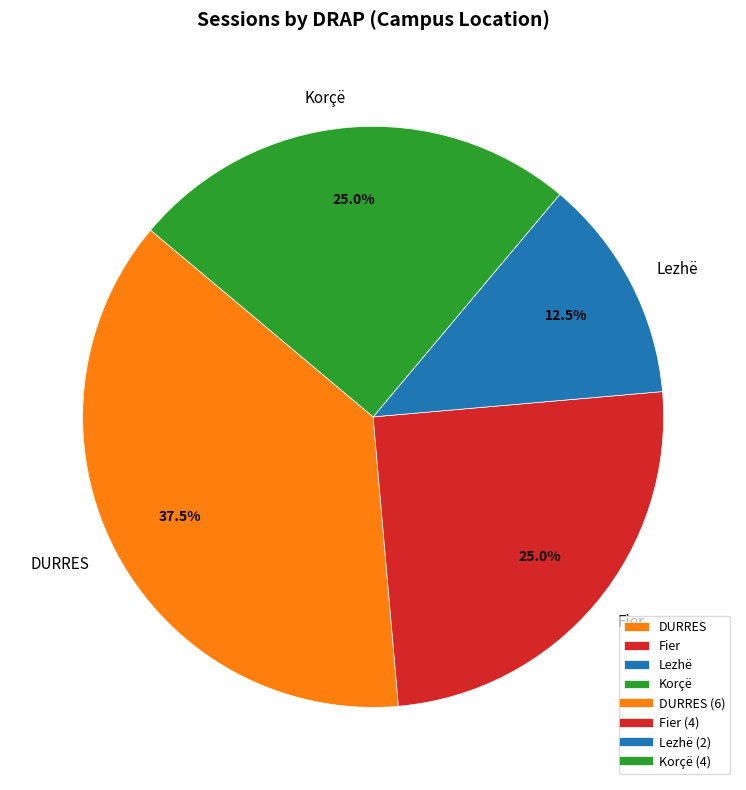

The DURRES slice represents 49% of the pie. True or false?

False